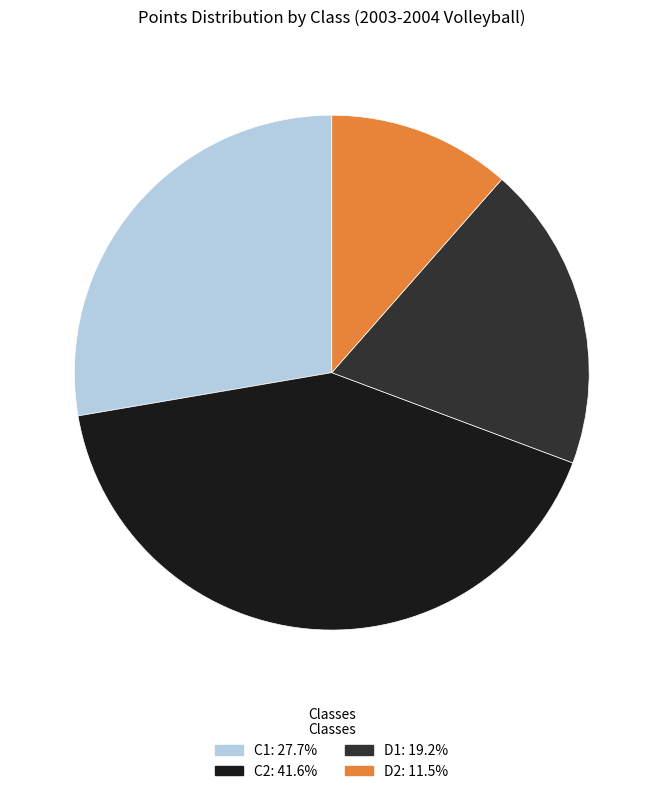

What is the ratio of the value at C1: 27.7% to the value at D1: 19.2%?

1.4